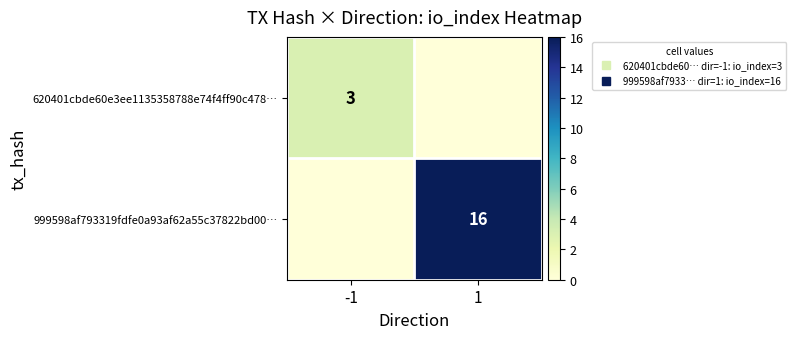

How many 999598af793319fdfe0a93af62a55c37822bd00… values are between 0 and 16?

2